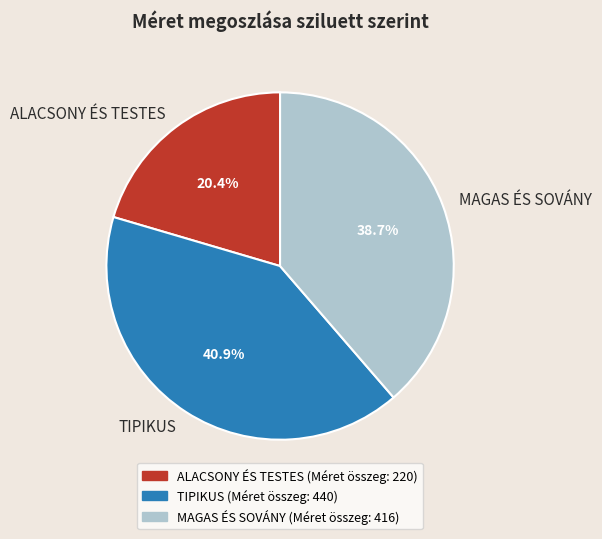

Rank the categories by value from highest to lowest.

TIPIKUS, MAGAS ÉS SOVÁNY, ALACSONY ÉS TESTES